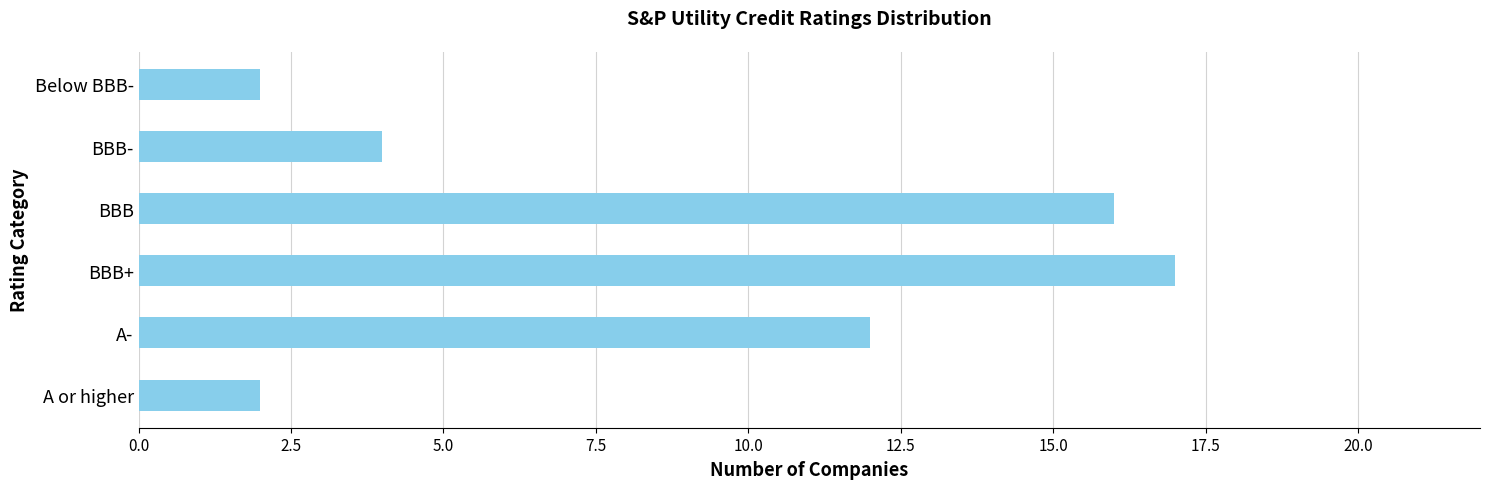

Are the bars grouped side by side (vs. stacked)?

No